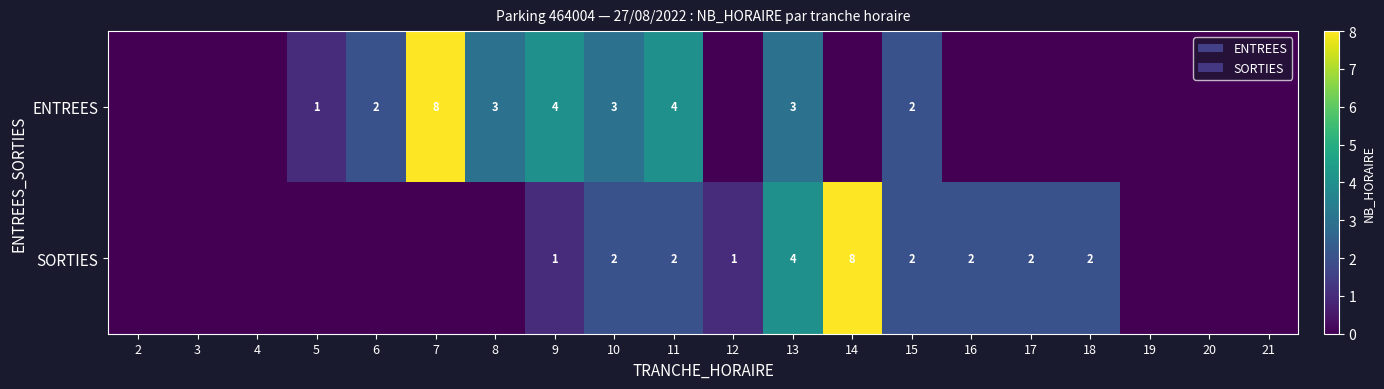

Is it true that SORTIES equals 8 at 14?

True